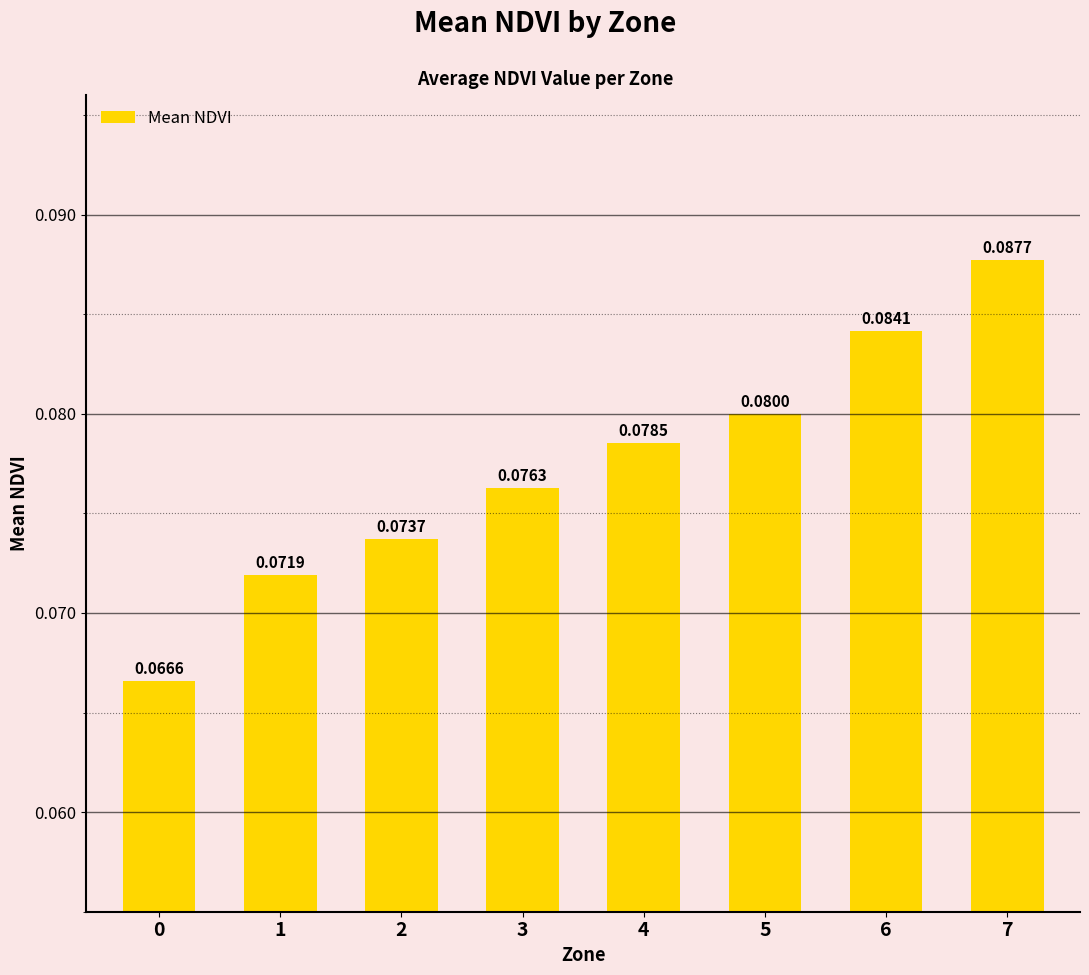

Which has a higher value, 3 or 4?

4